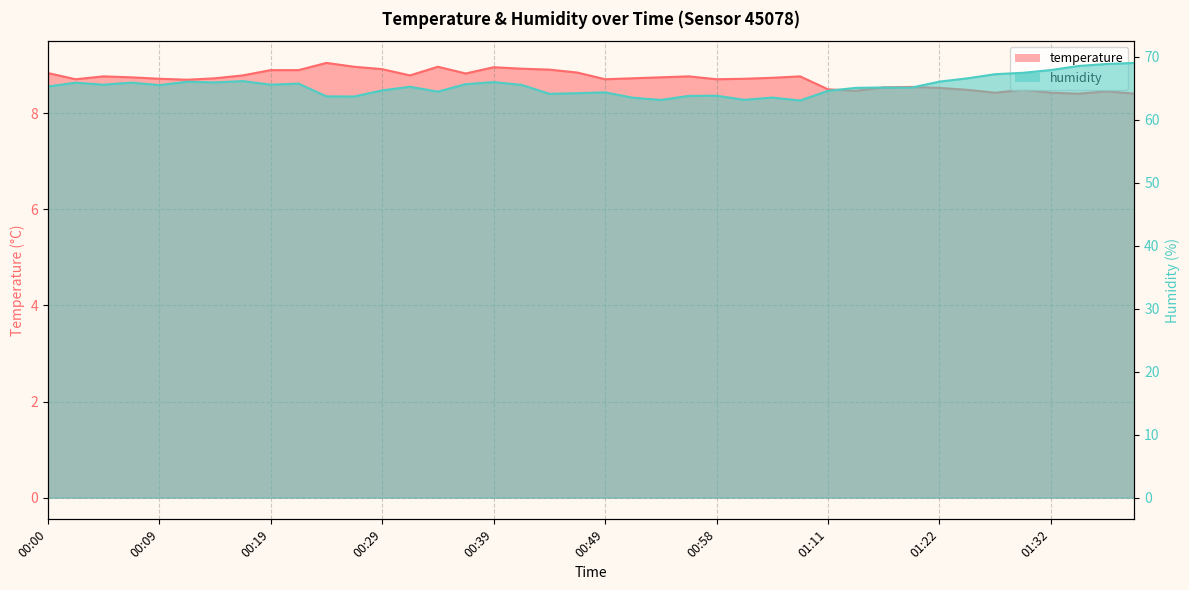

Reading left to right, extract all data points from this chart.

temperature: 00:00=8.8	00:02=8.7	00:05=8.8	00:07=8.8	00:09=8.7	00:12=8.7	00:14=8.7	00:17=8.8	00:19=8.9	00:22=8.9	00:24=9.1	00:27=9.0	00:29=8.9	00:31=8.8	00:34=9.0	00:36=8.8	00:39=9.0	00:41=8.9	00:44=8.9	00:46=8.8	00:49=8.7	00:51=8.7	00:53=8.8	00:56=8.8	00:58=8.7	01:01=8.7	01:06=8.7	01:09=8.8	01:11=8.5	01:14=8.5	01:16=8.5	01:19=8.6	01:22=8.5	01:25=8.5	01:27=8.4	01:30=8.5	01:32=8.4	01:34=8.4	01:37=8.5	01:39=8.4
humidity: 00:00=65.3	00:02=65.9	00:05=65.6	00:07=65.9	00:09=65.5	00:12=66.0	00:14=66.0	00:17=66.2	00:19=65.6	00:22=65.8	00:24=63.7	00:27=63.7	00:29=64.7	00:31=65.2	00:34=64.5	00:36=65.7	00:39=66.0	00:41=65.6	00:44=64.1	00:46=64.2	00:49=64.4	00:51=63.5	00:53=63.2	00:56=63.8	00:58=63.8	01:01=63.2	01:06=63.5	01:09=63.1	01:11=64.6	01:14=65.1	01:16=65.1	01:19=65.1	01:22=66.1	01:25=66.6	01:27=67.2	01:30=67.5	01:32=67.9	01:34=68.6	01:37=68.9	01:39=69.0